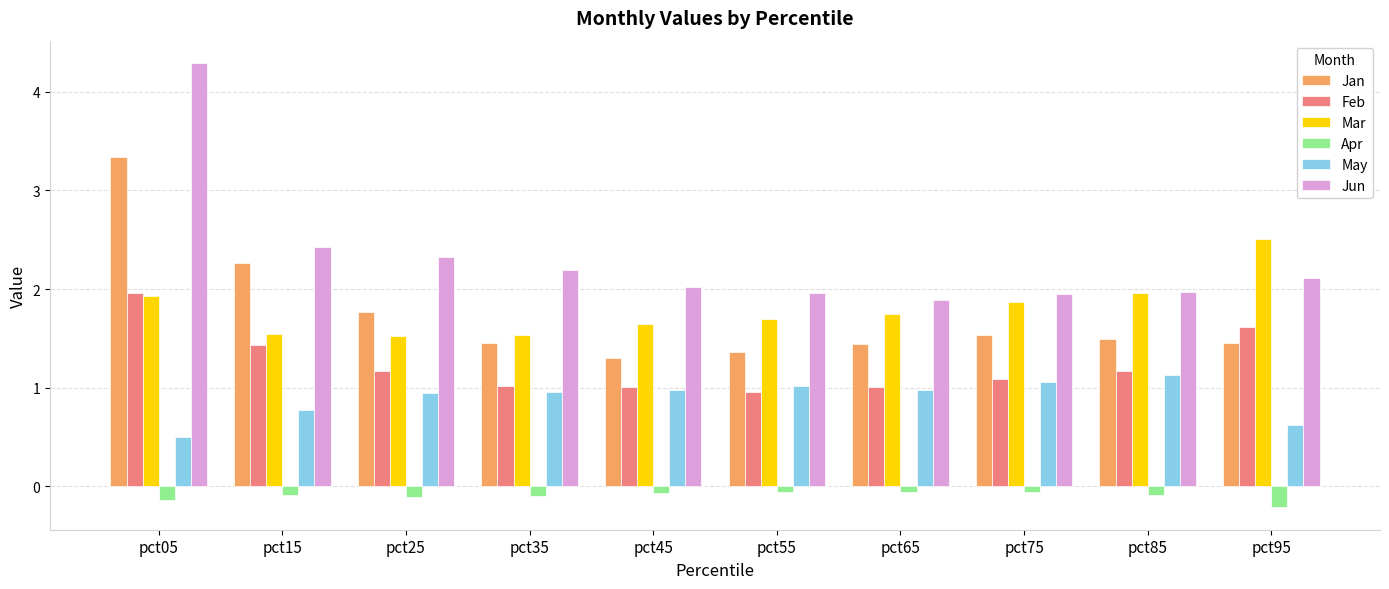

How many bars are there in total?

60